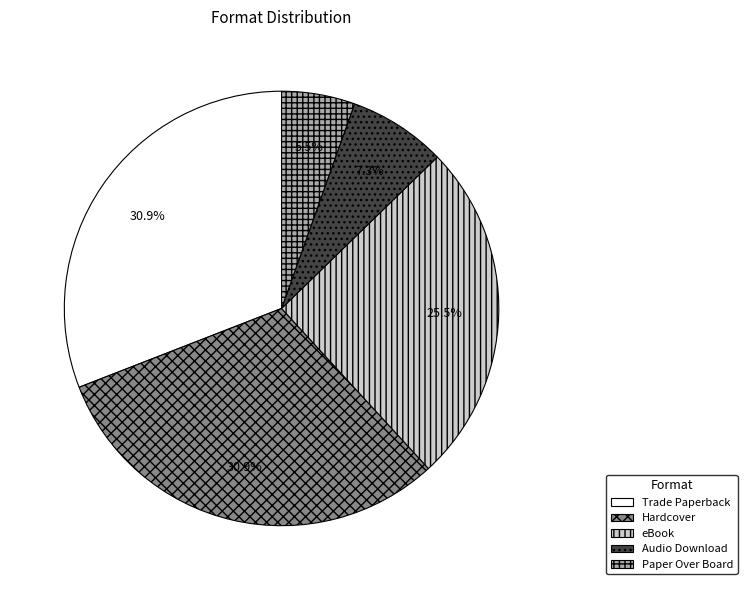

To the nearest percent, what is the average slice percentage?

20%